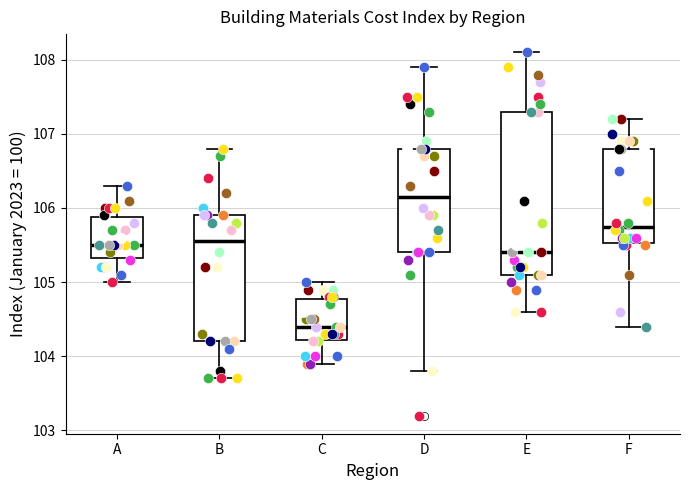

Reading left to right, transcribe this box plot: for each box, give where its median line is, the range the box spans, and where its two whiskers end, as read against the y-axis. The values are not printed on the chart, so give them approximately, as read against the axis.

A: median 105.5, box 105.3 to 105.9, whiskers 105.0 to 106.3
B: median 105.6, box 104.2 to 105.9, whiskers 103.7 to 106.8
C: median 104.4, box 104.2 to 104.8, whiskers 103.9 to 105.0
D: median 106.2, box 105.4 to 106.8, whiskers 103.8 to 107.9
E: median 105.4, box 105.1 to 107.3, whiskers 104.6 to 108.1
F: median 105.8, box 105.5 to 106.8, whiskers 104.4 to 107.2